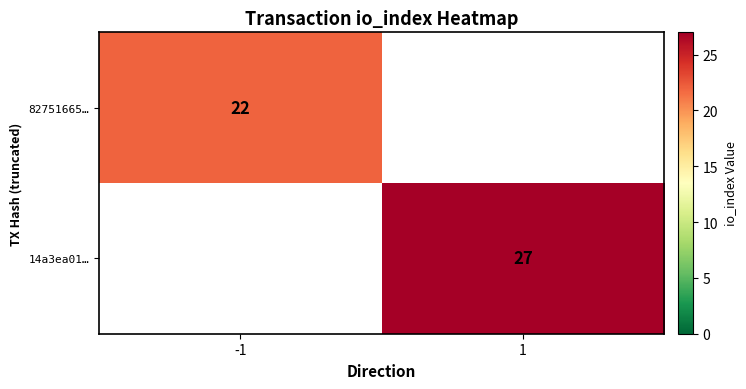

True or false: 14a3ea01… has a value of 45 at 1.

False